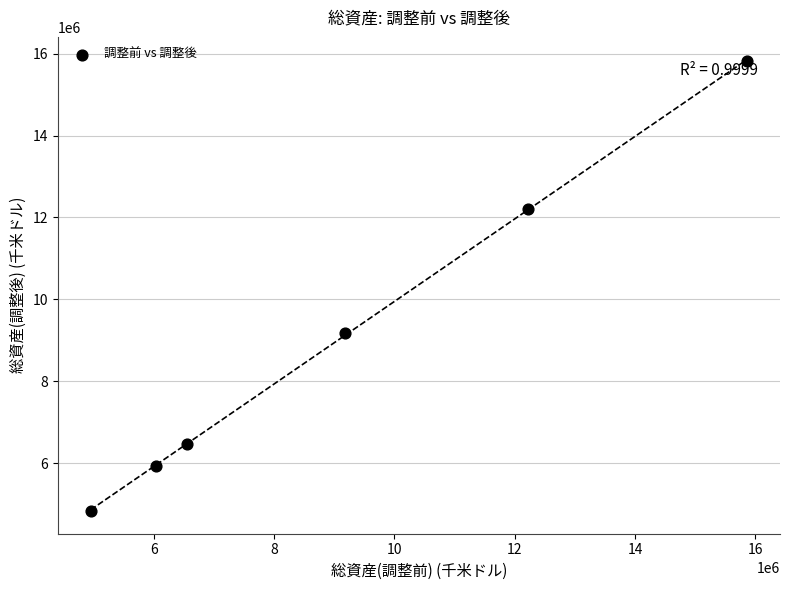

What is the average Y value?

9075914